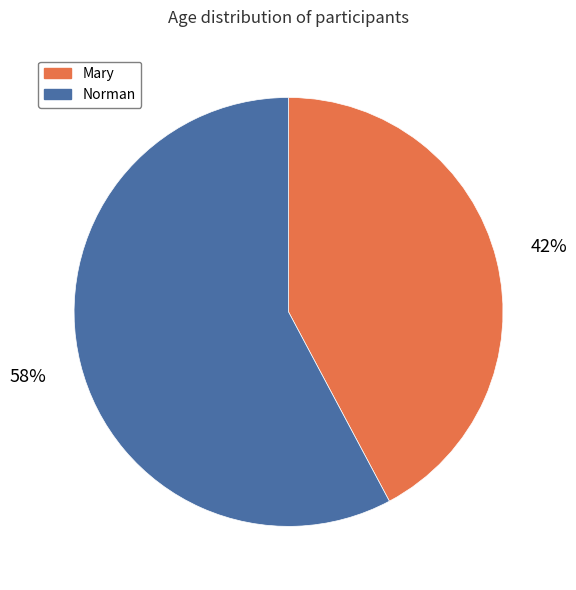

Which category has the biggest portion of the pie?

Norman